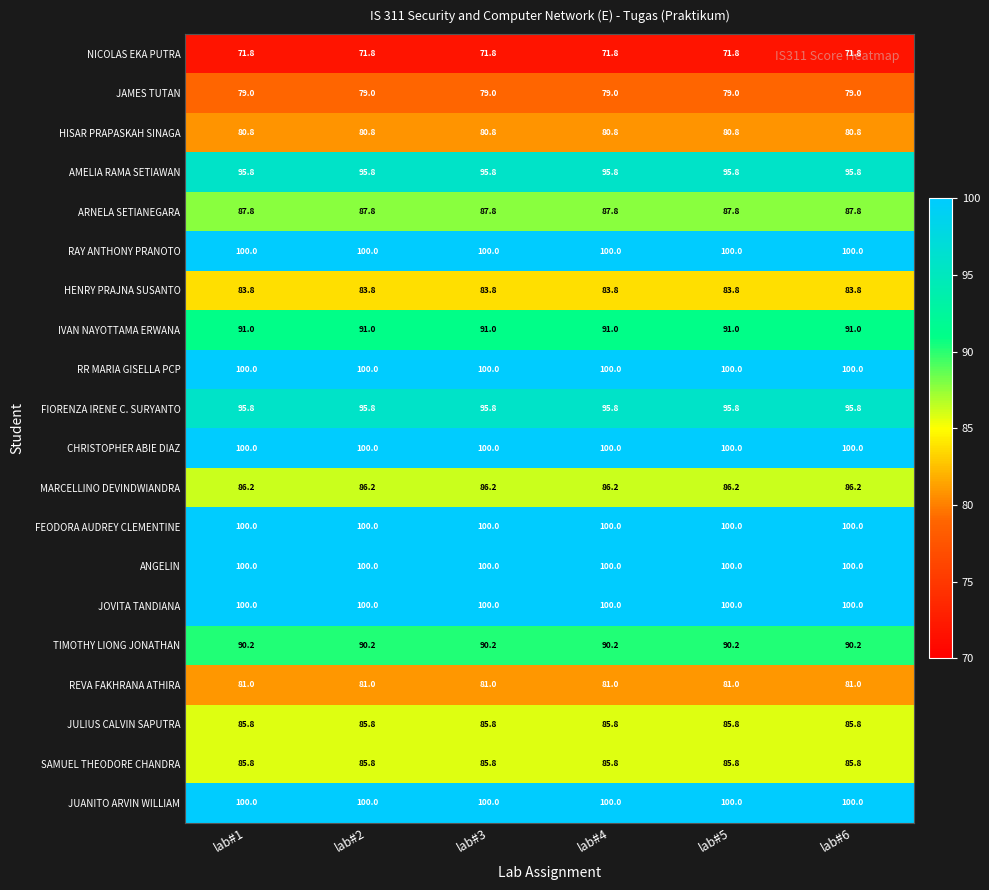

What is the approximate value of HENRY PRAJNA SUSANTO at lab#3?

83.8